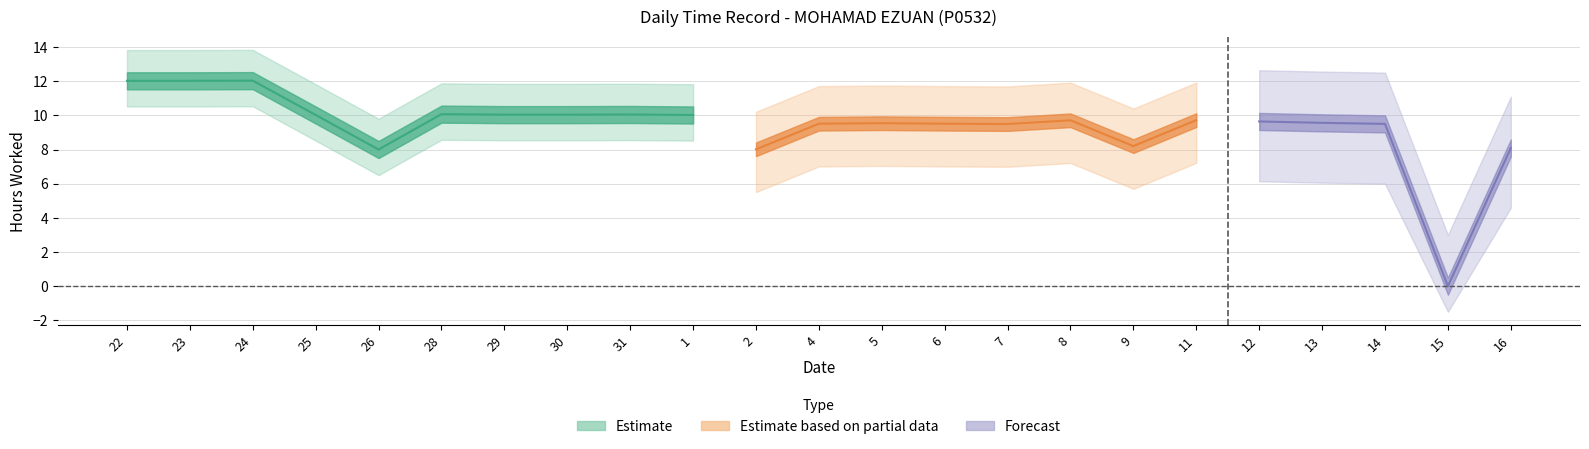

Where is the first local minimum for Low?

26